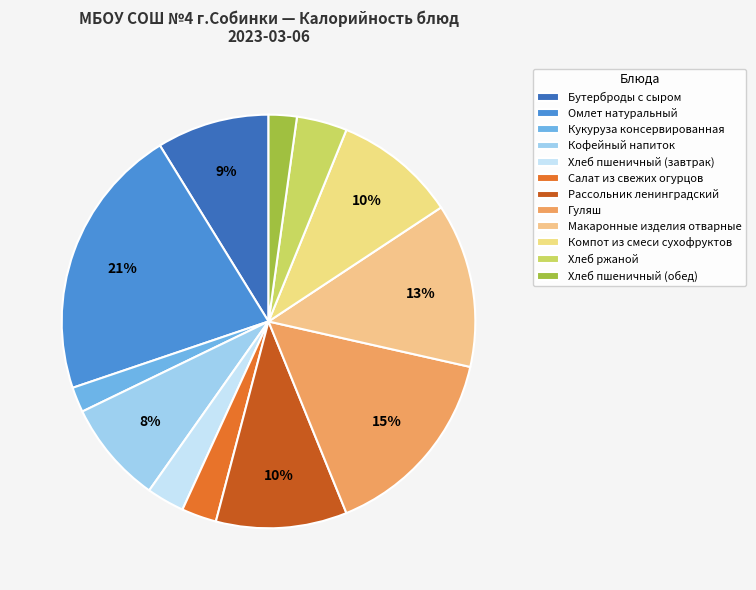

How many segments does this pie chart have?

12